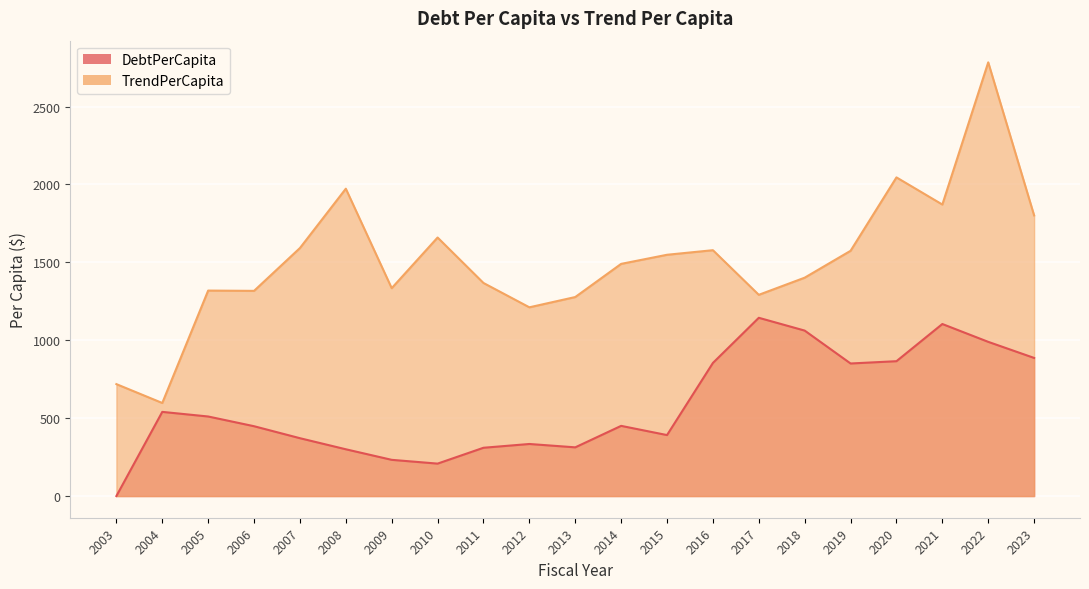

Which series has the largest total across all categories?

TrendPerCapita